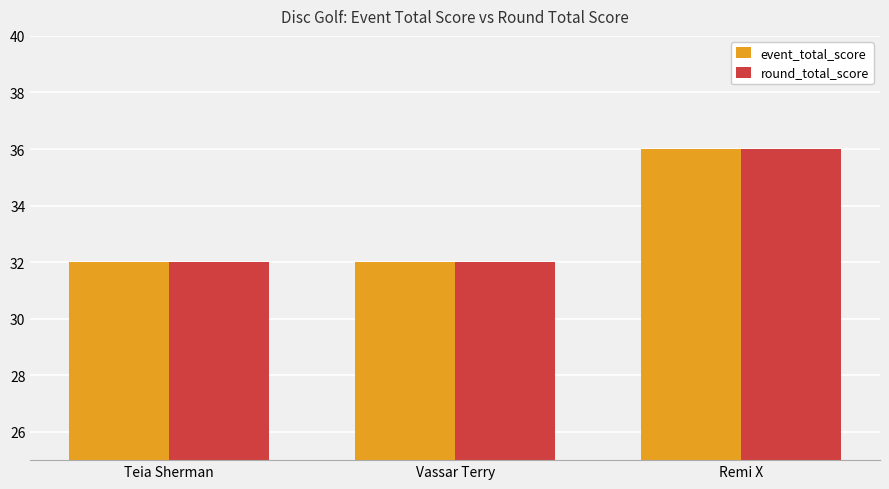

What is the maximum value shown in the chart?

36